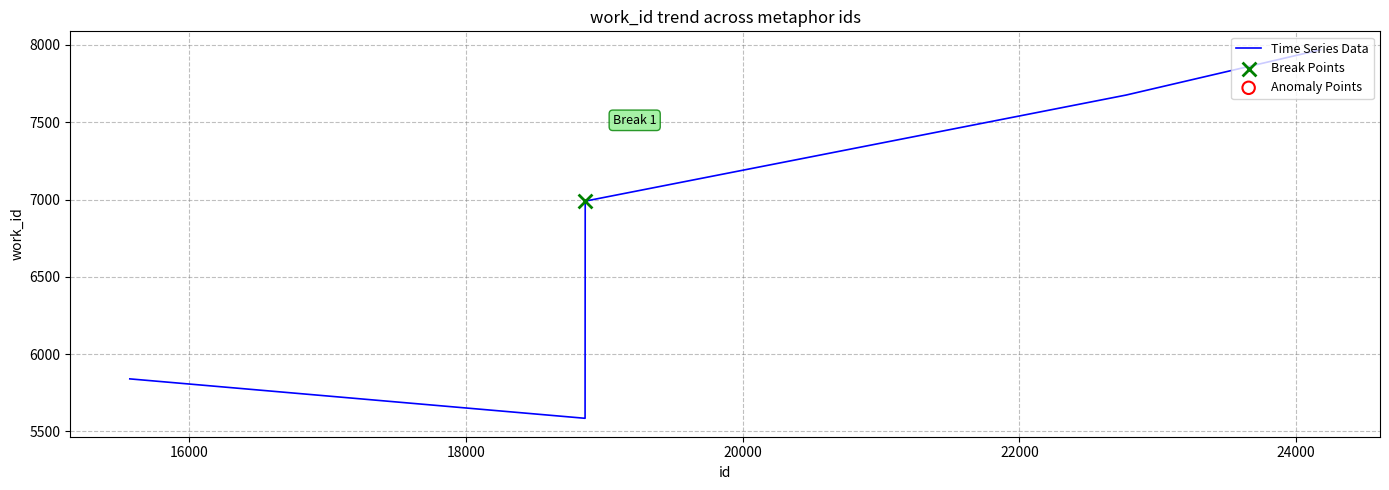

What is the average value?

6842